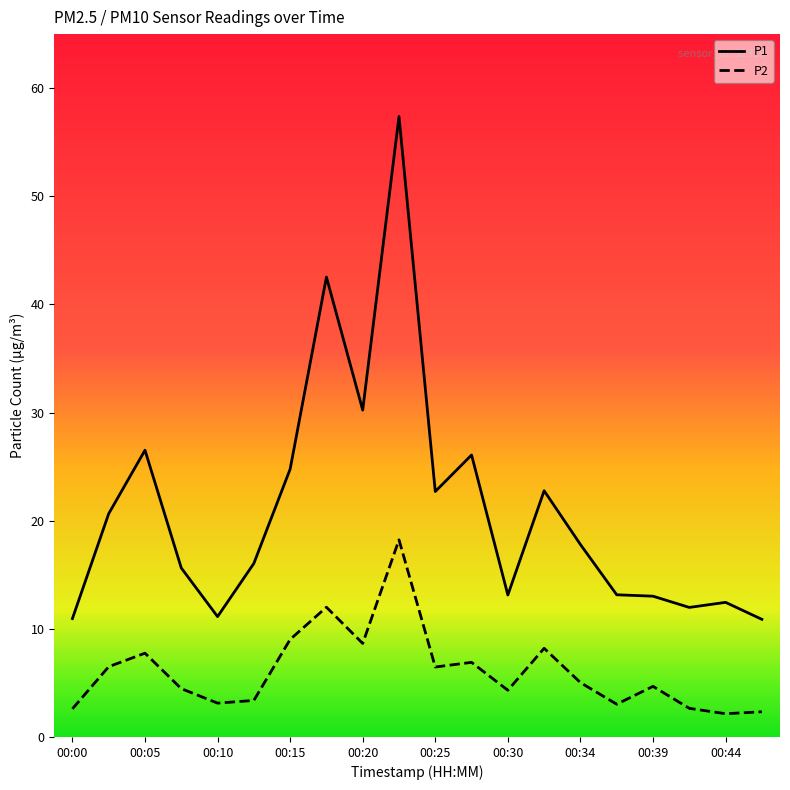

True or false: P1 and P2 cross at least once.

False